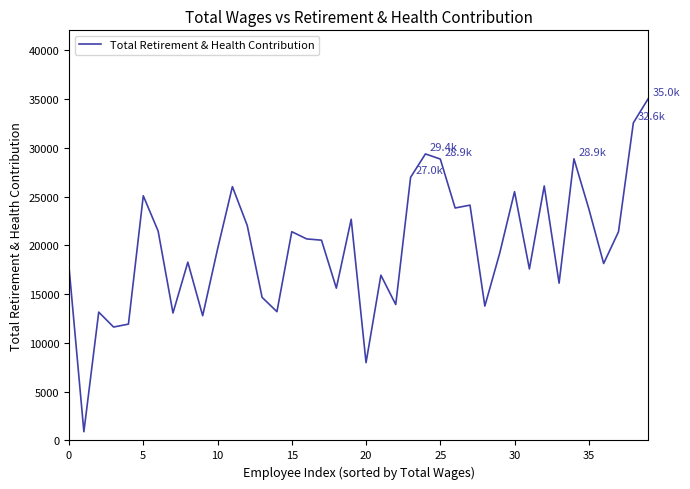

What is the maximum value shown in the chart?

35047